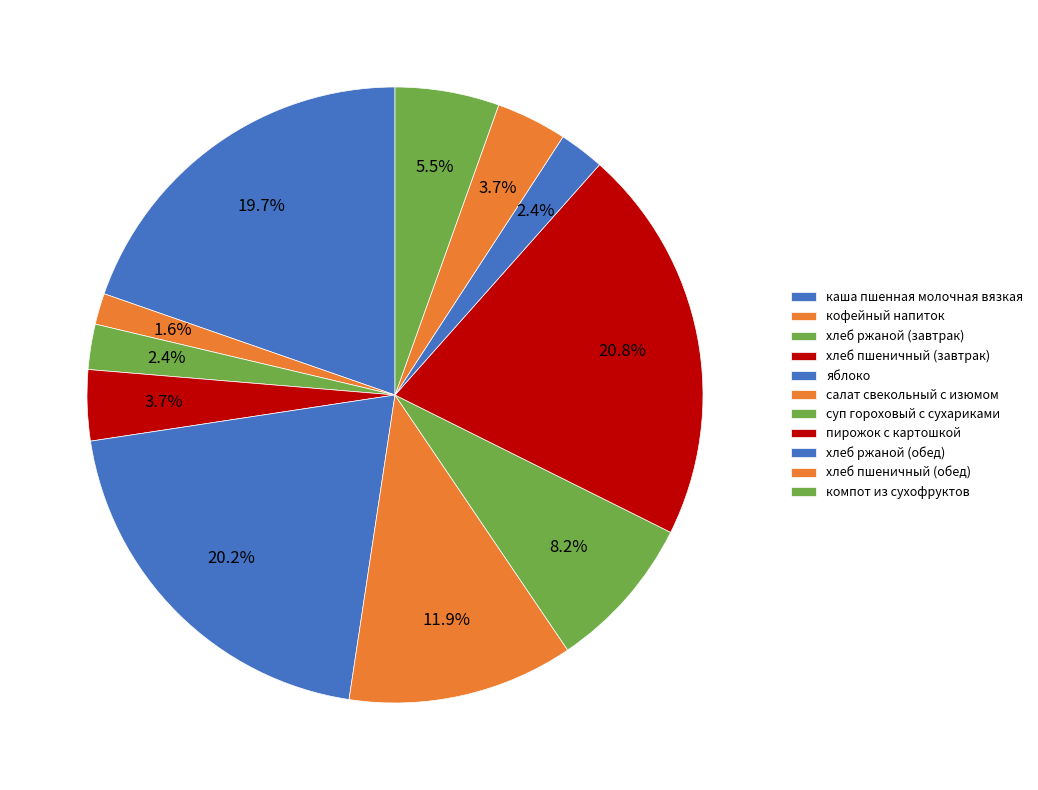

The суп гороховый с сухариками slice represents 1% of the pie. True or false?

False